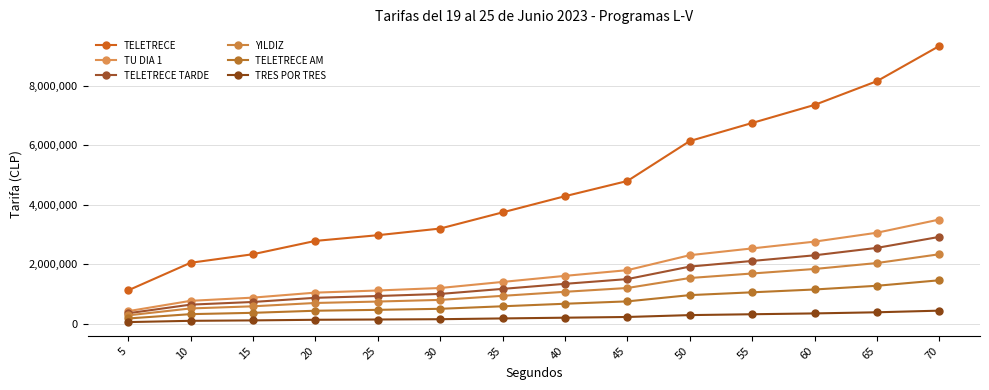

Count the number of categories in the chart.

14